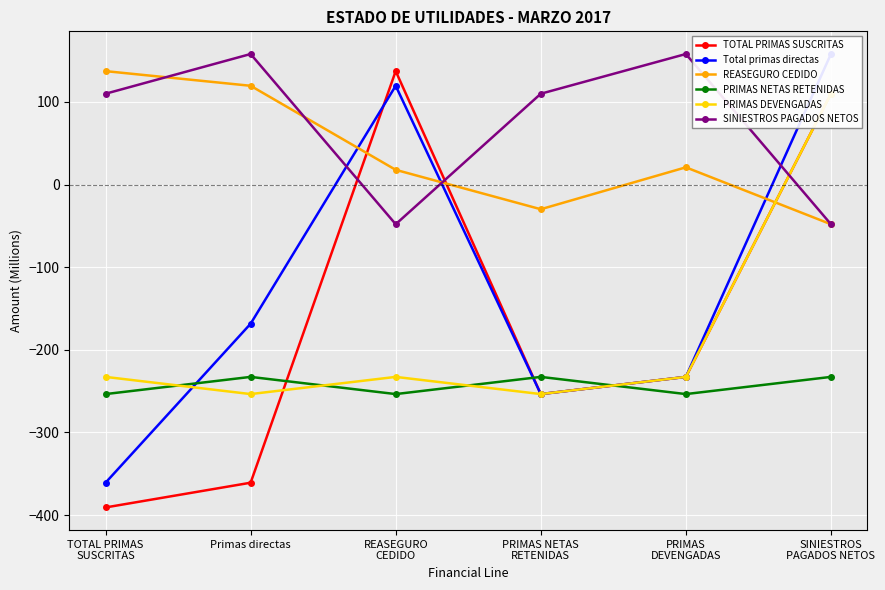

Count the number of categories in the chart.

6